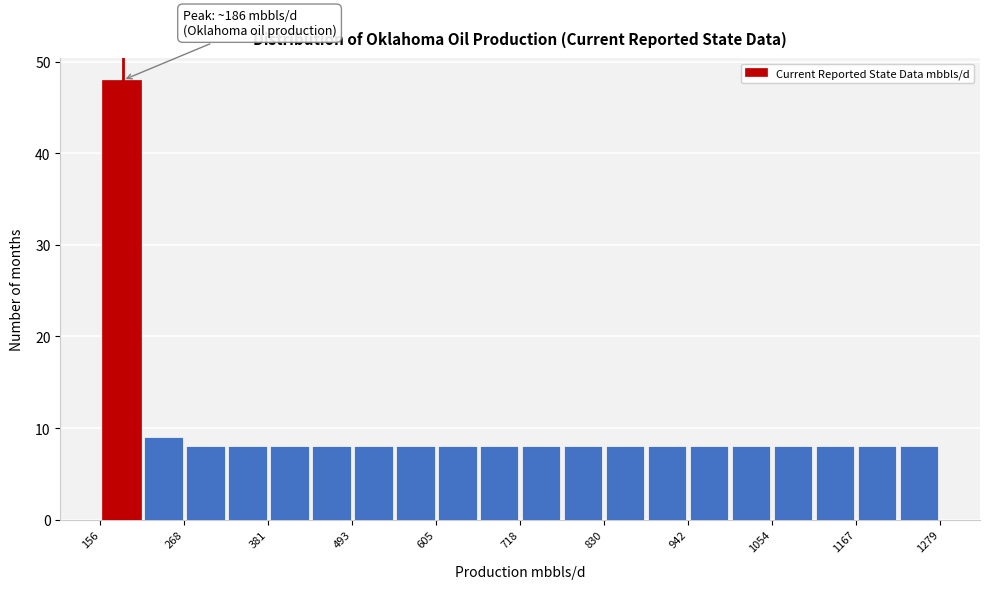

Read against the x-axis, roughly where is the centre of the tallest bar?

180